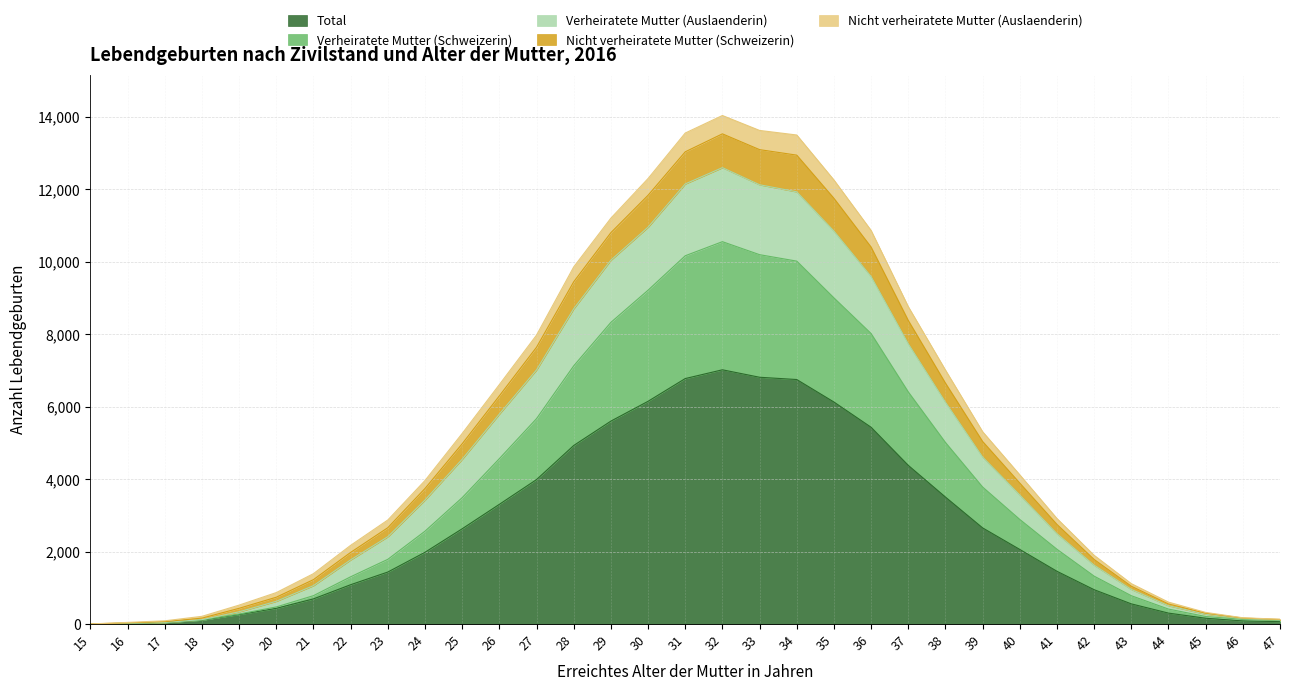

At which category is the sum across all series the highest?

32